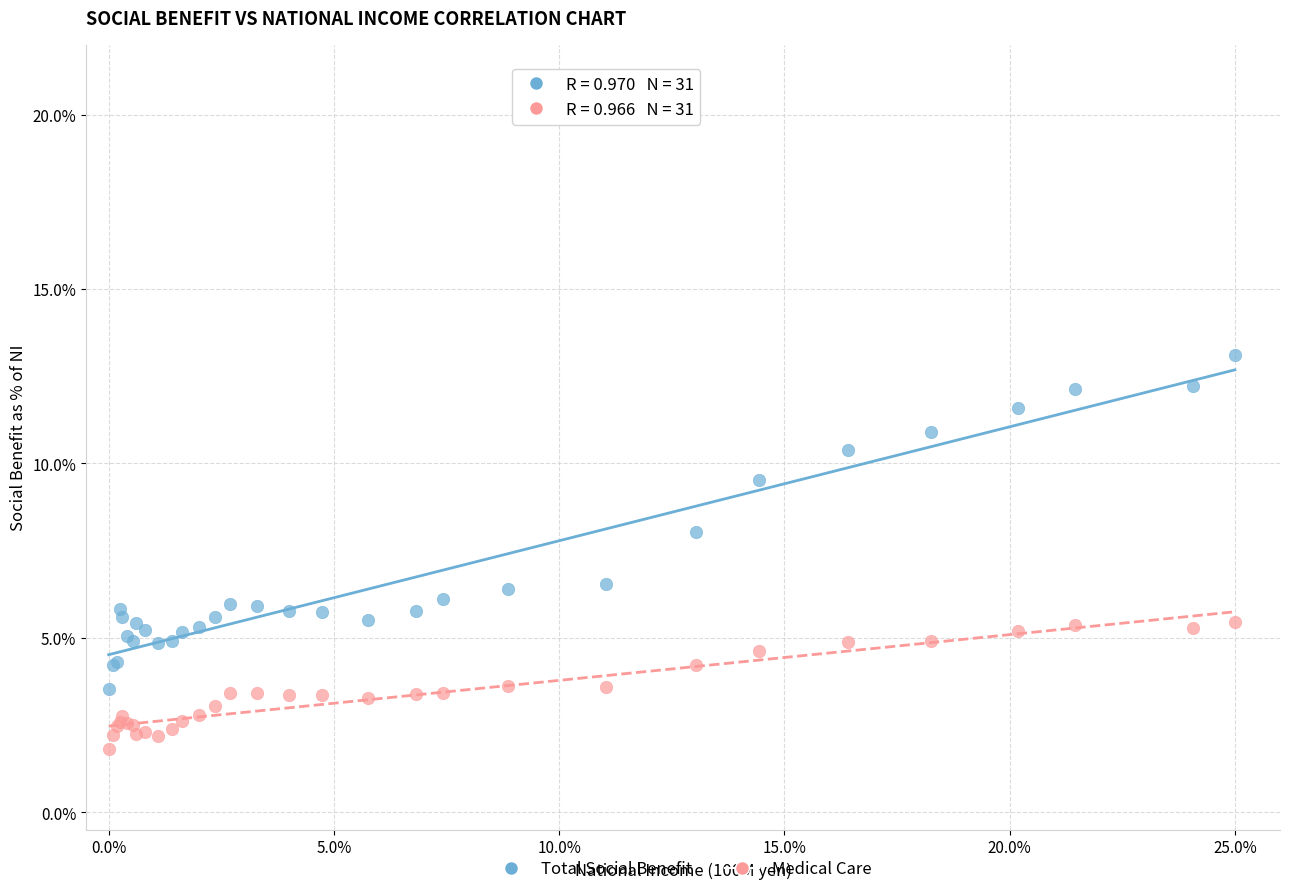

Which series reaches the minimum Y coordinate?

Medical Care